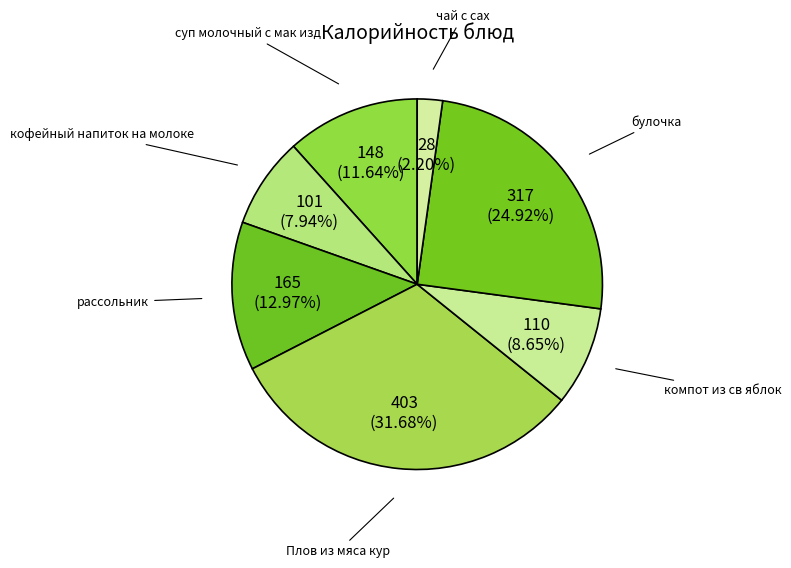

To the nearest percent, what portion does Плов из мяса кур represent?

32%